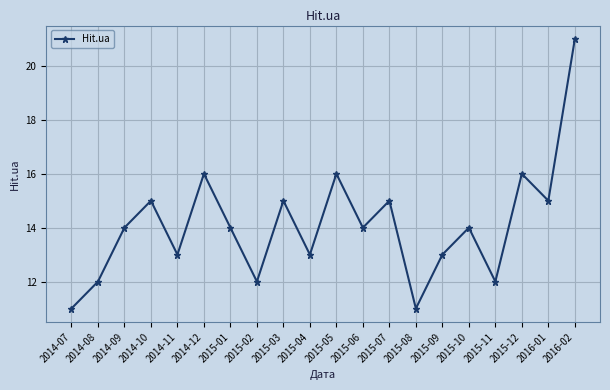

What is the average value?

14